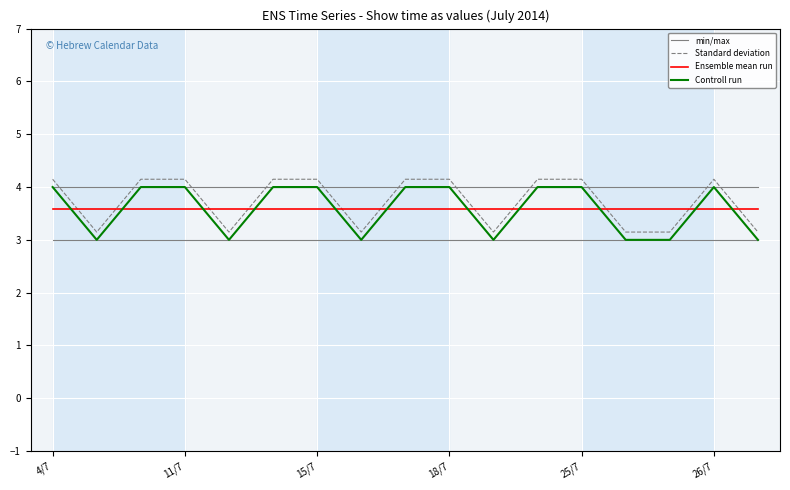

What is the lowest value of the Ensemble mean run series?

3.6